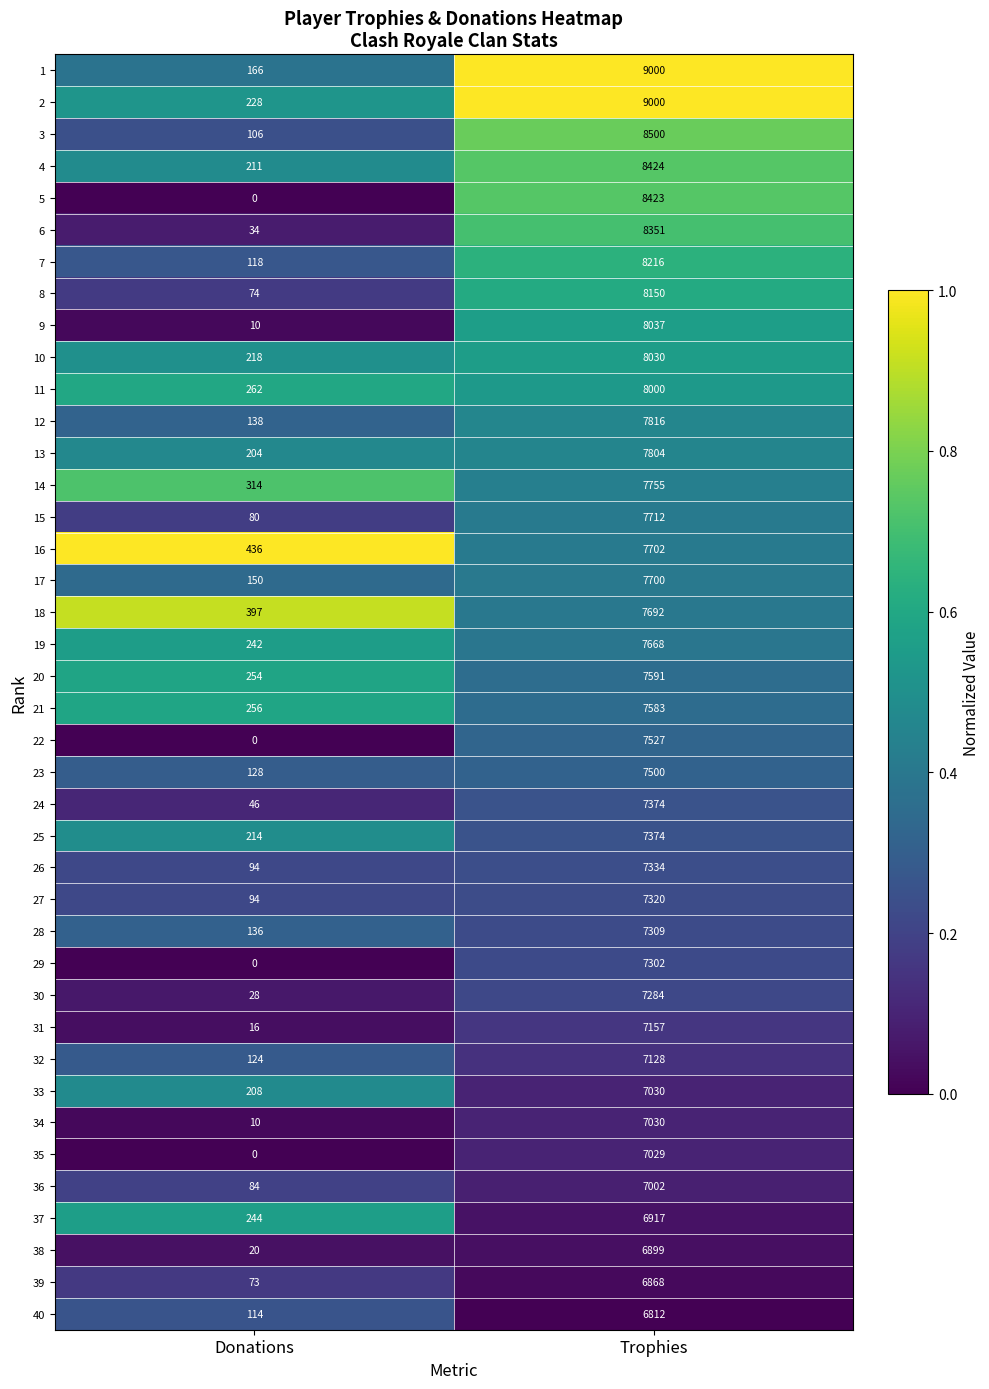

Is it true that 33 equals 7030 at Trophies?

True